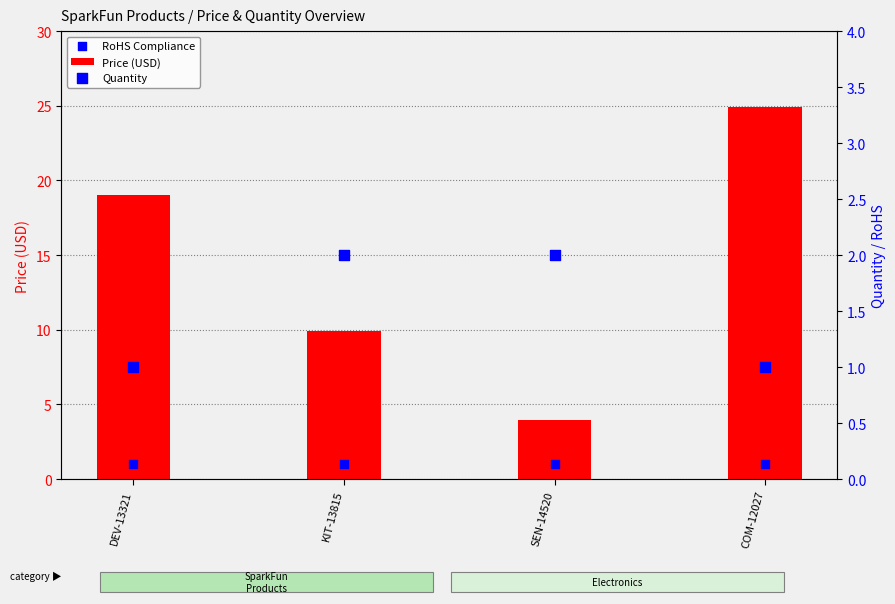

Which series has the largest total across all categories?

Price (USD)